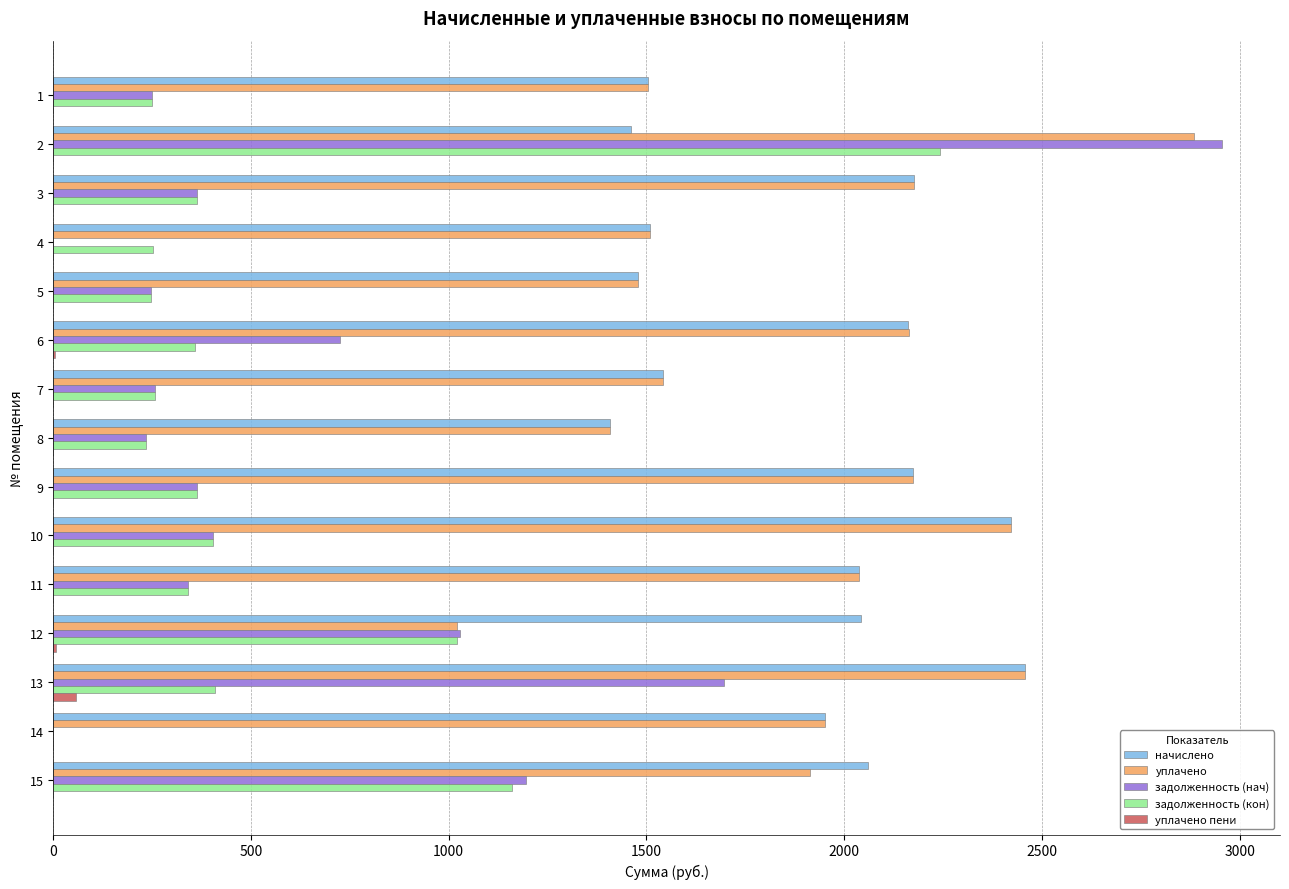

Is the value of задолженность (кон) at 7 greater than the value of задолженность (нач) at 6?

No